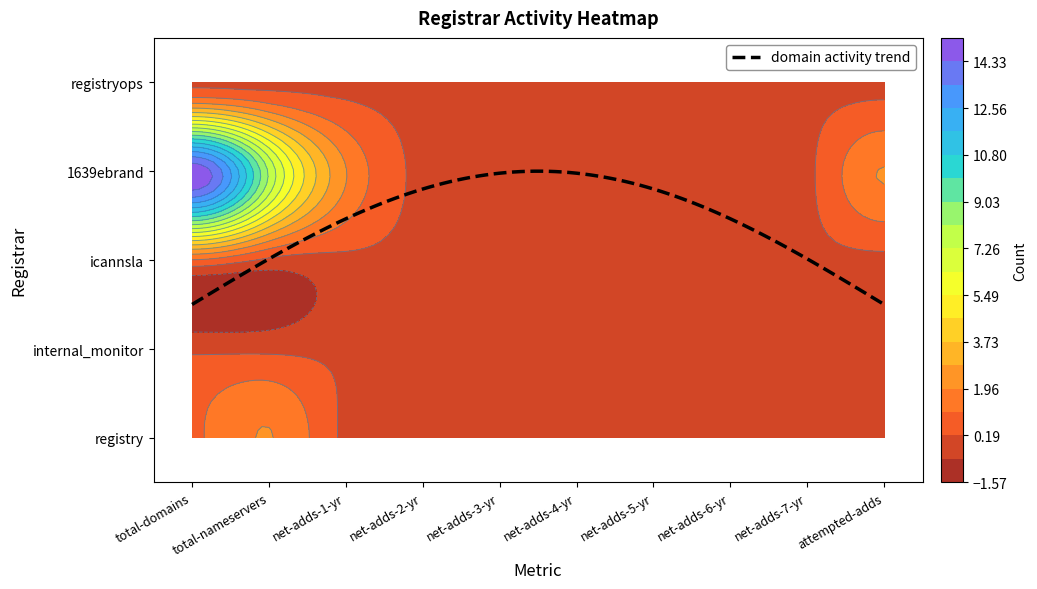

Between net-adds-2-yr and net-adds-6-yr, which series saw the biggest shift?

registry